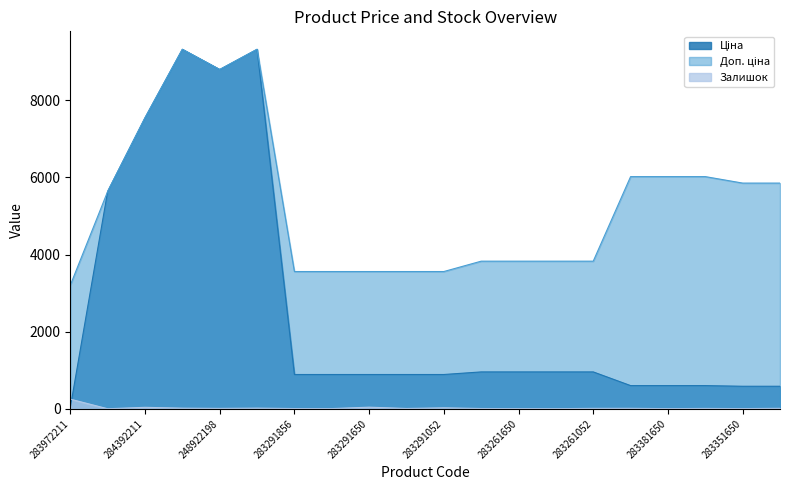

The value of Залишок at 248922198 is 7.6. True or false?

False